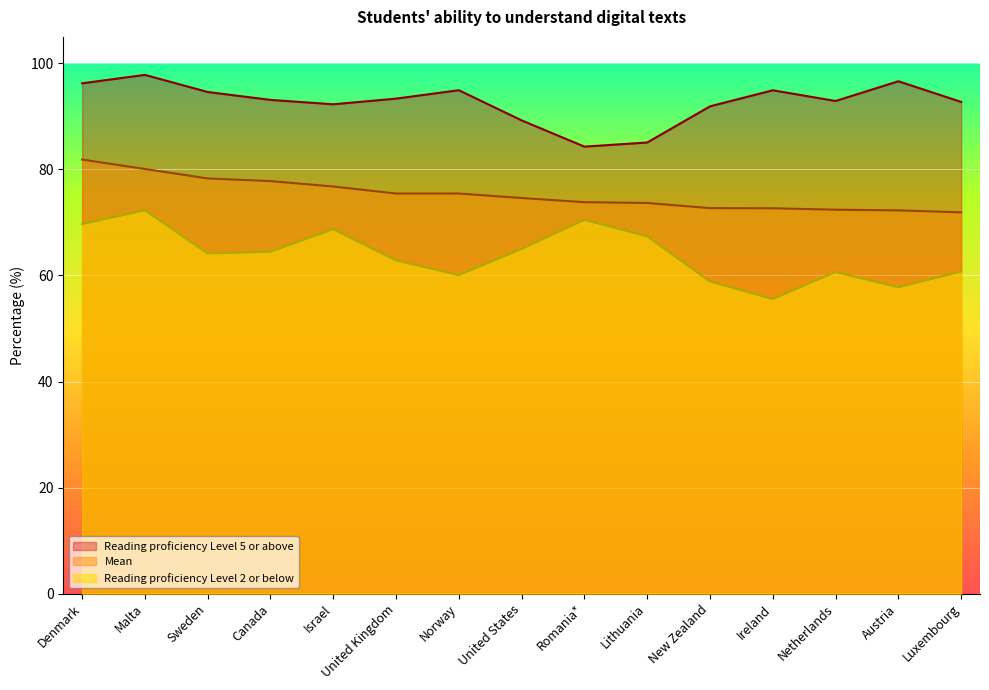

Between Canada and Romania*, which series saw the biggest shift?

Reading proficiency Level 5 or above